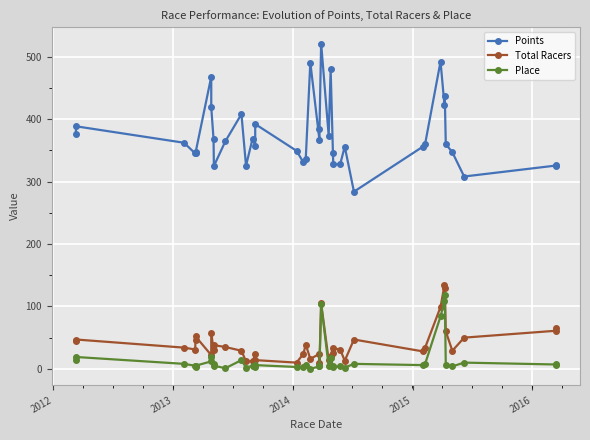

Is the value of Total Racers at 23 greater than the value of Place at 37?

Yes